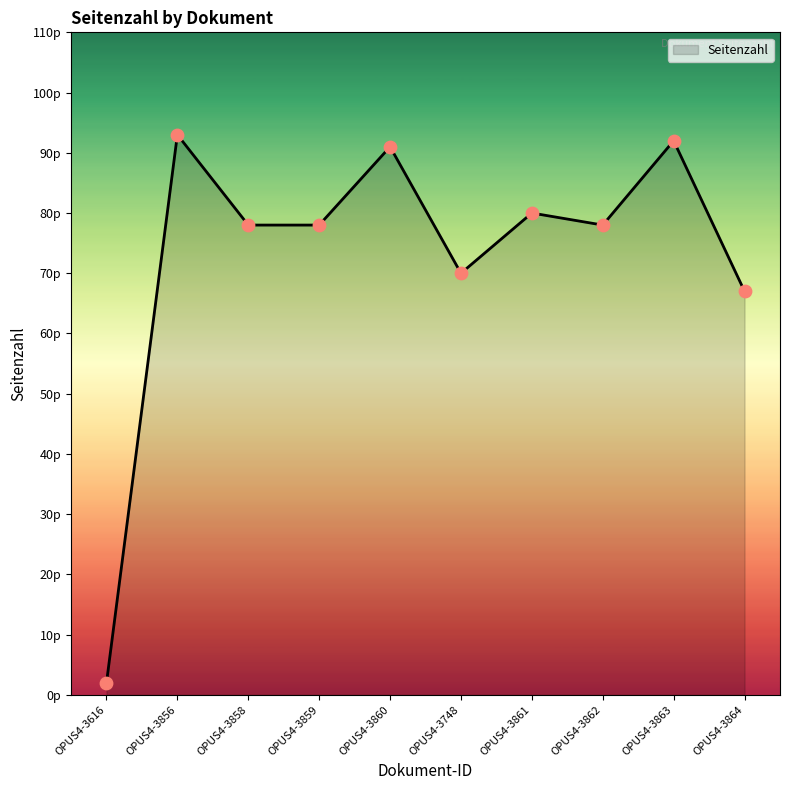

Between OPUS4-3856 and OPUS4-3748, which is larger?

OPUS4-3856